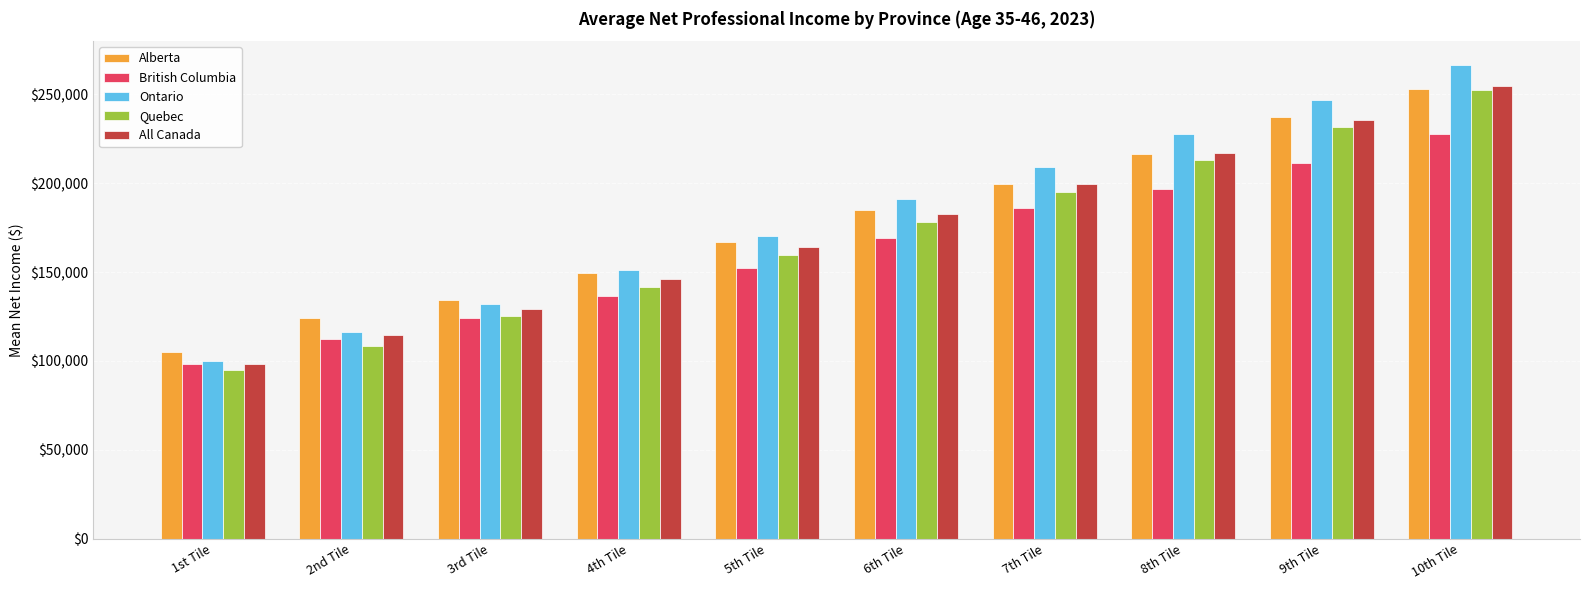

What is the difference between the Ontario values at 2nd Tile and 7th Tile?

92960